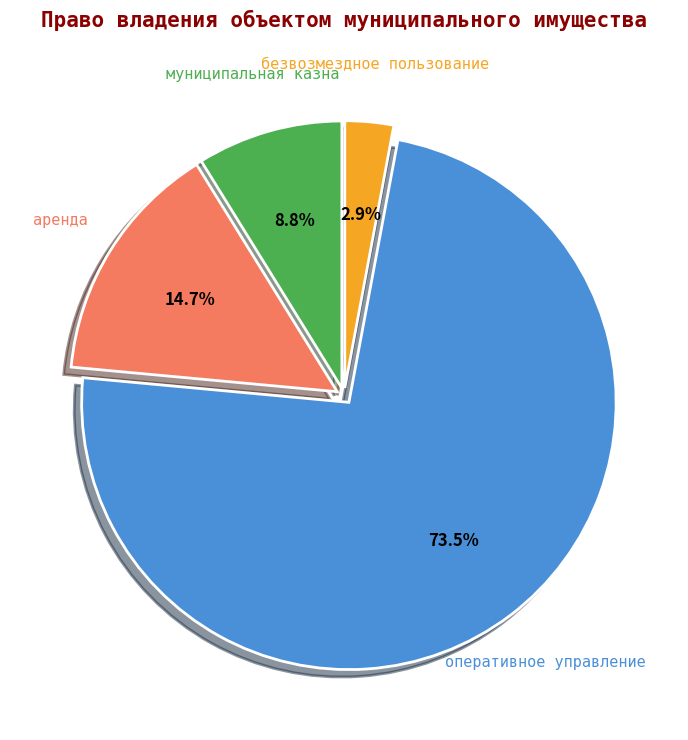

Count the number of slices in the pie.

4